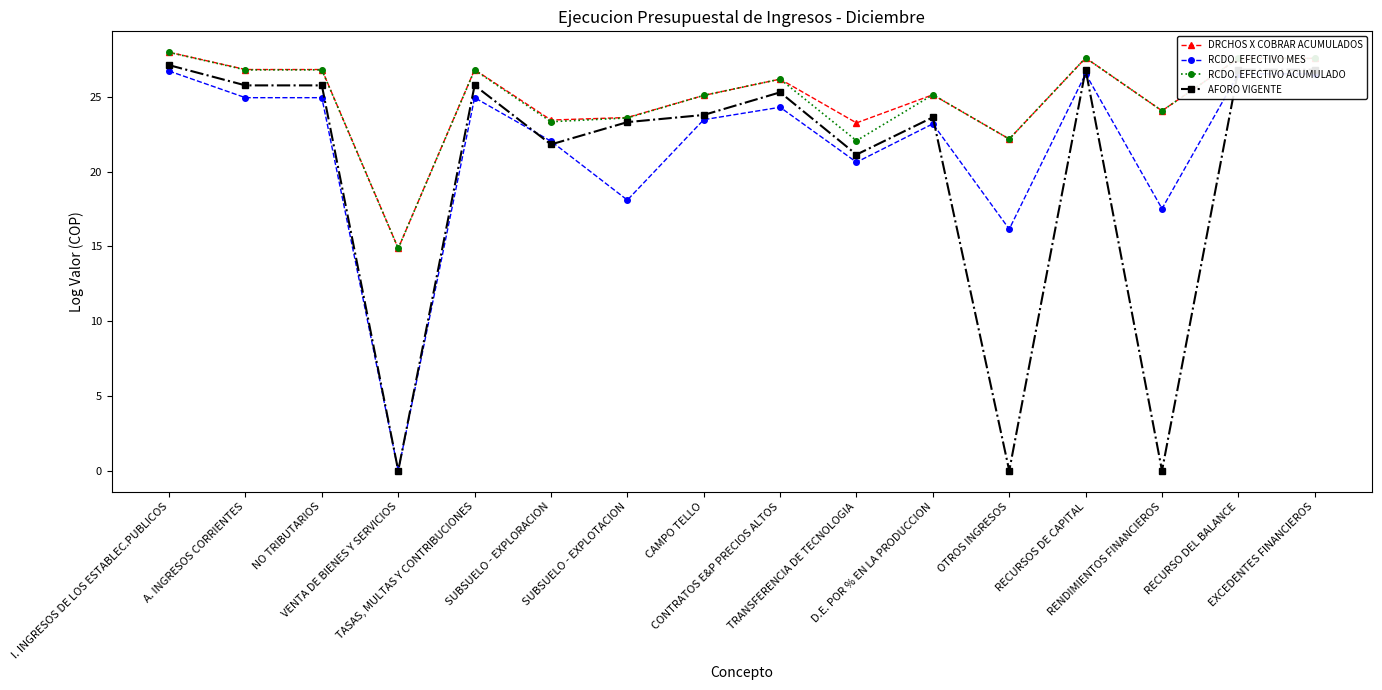

What is the total value across all series at CONTRATOS E&P PRECIOS ALTOS?

102.0